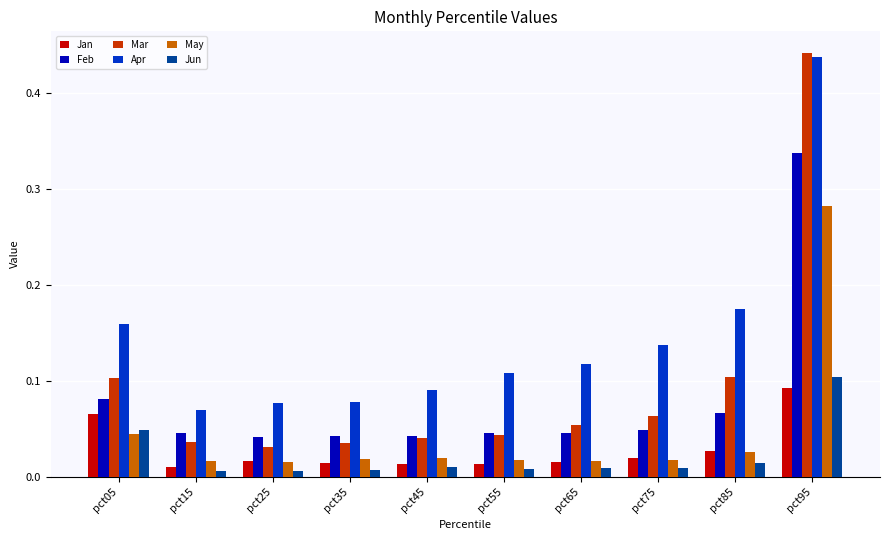

How many bars are there in each group?

6